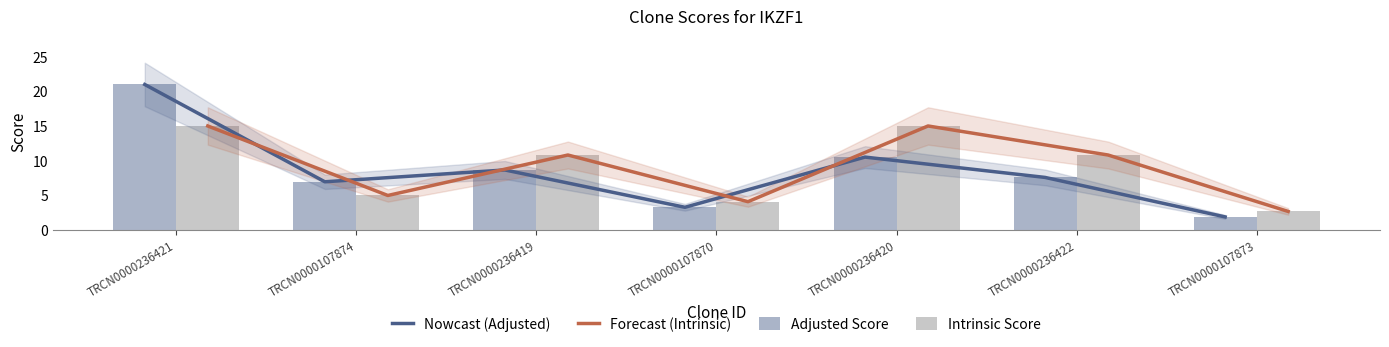

What is the label of the 3rd bar from the left?

TRCN0000236419